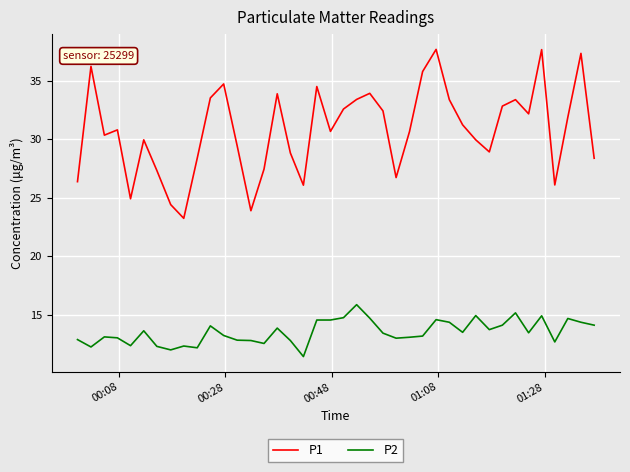

Which series has the widest spread of values?

P1